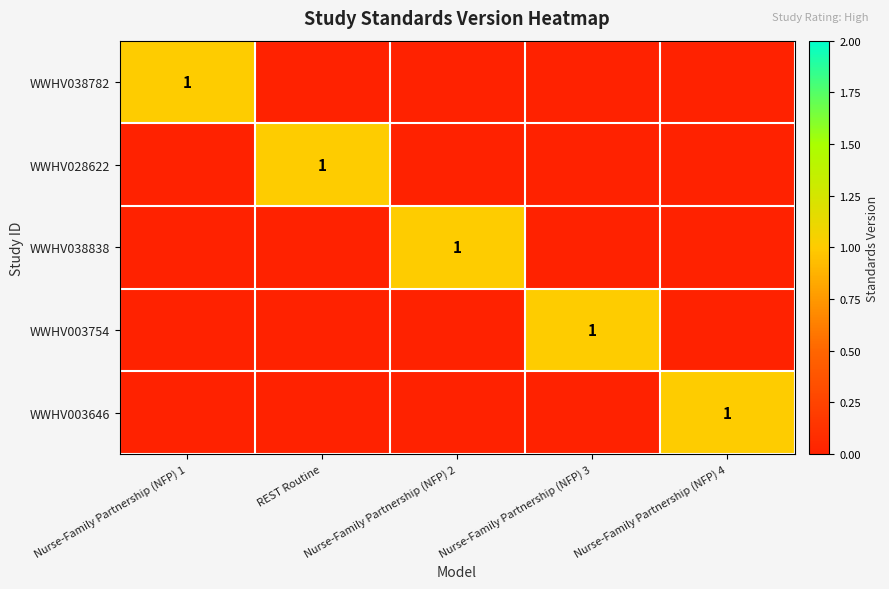

True or false: WWHV038838 has a value of 1 at Nurse-Family Partnership (NFP) 2.

True